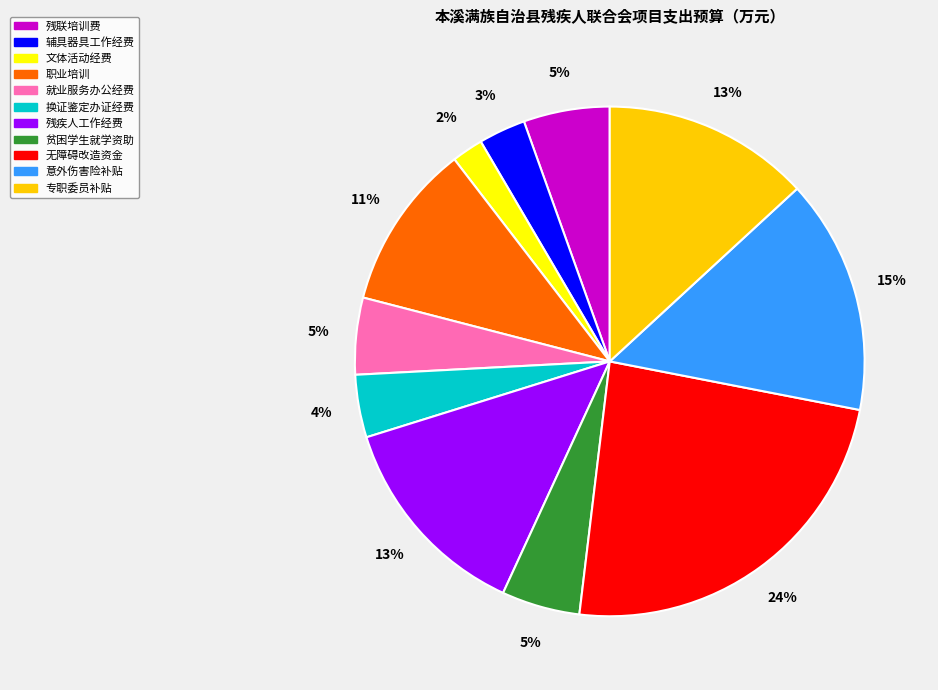

Is there a majority slice in this chart?

No